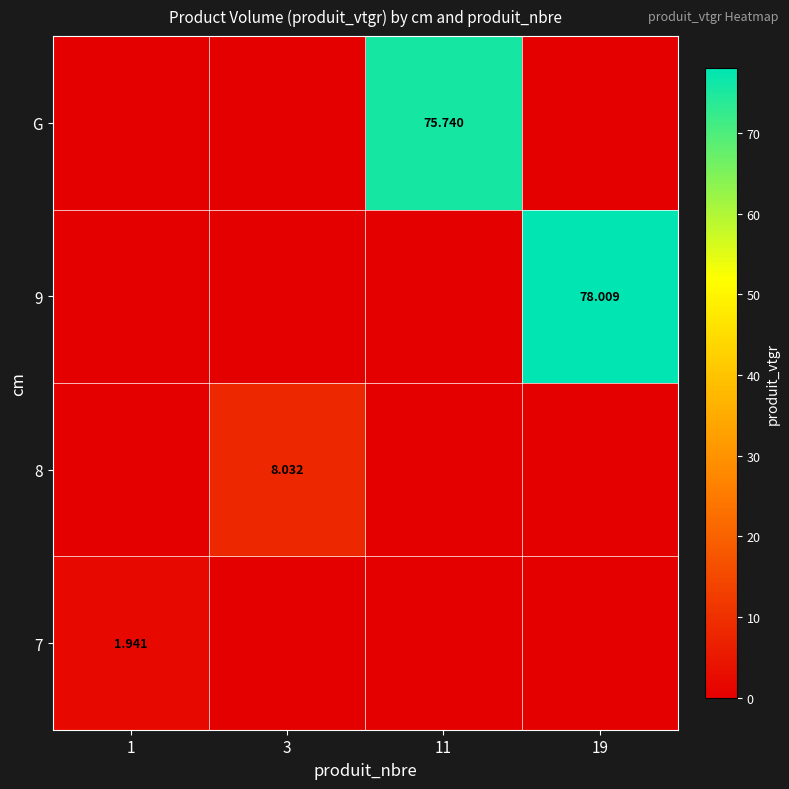

Rank the categories by G value from highest to lowest.

11, 1, 3, 19